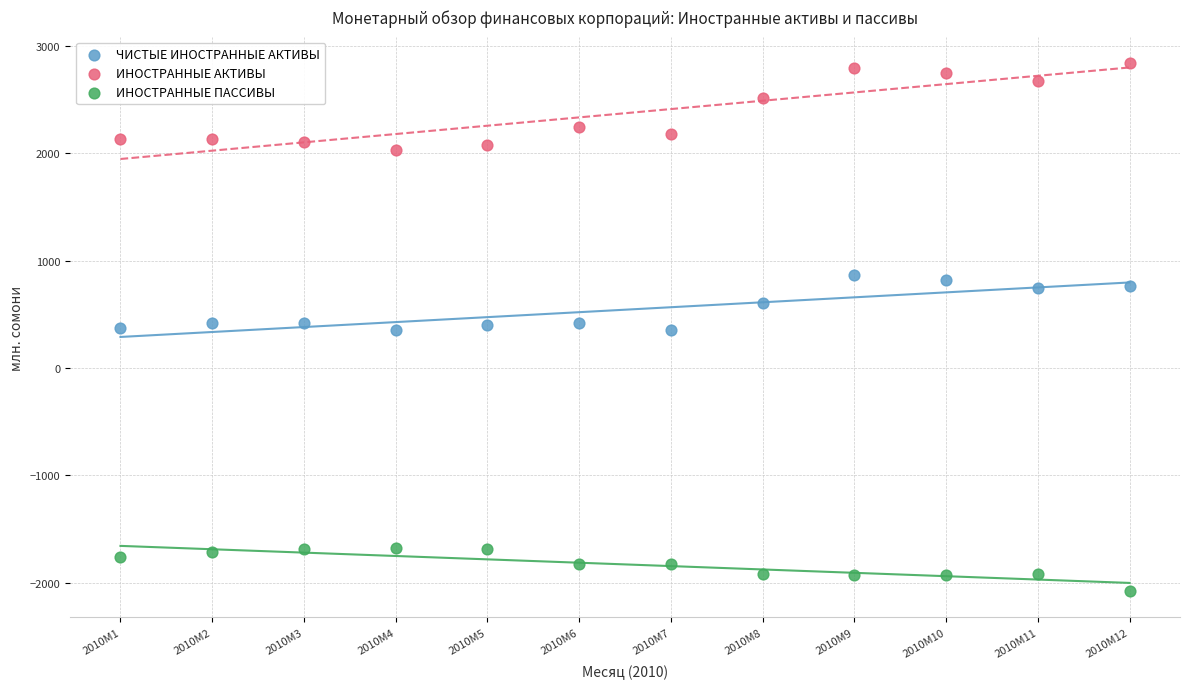

In the ИНОСТРАННЫЕ АКТИВЫ series, what Y value is closest to 2436?

2518.7